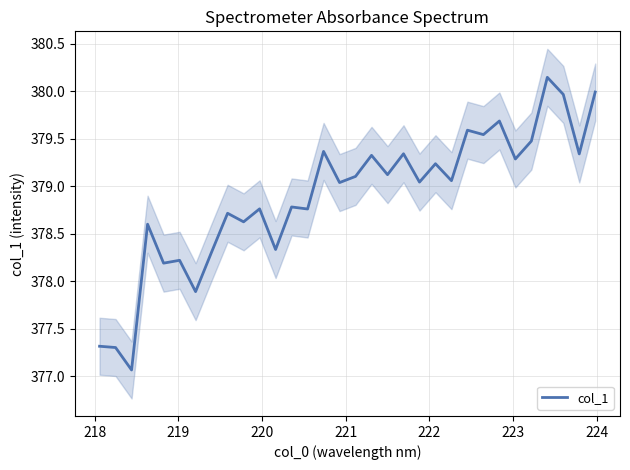

What is the smallest value displayed?

377.1